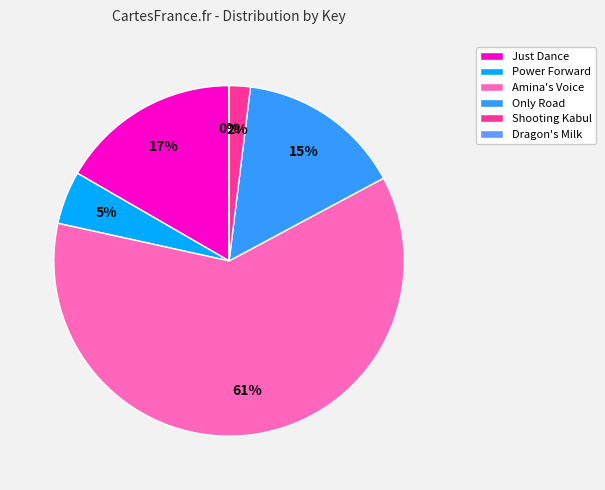

Is Just Dance the majority of the pie?

No